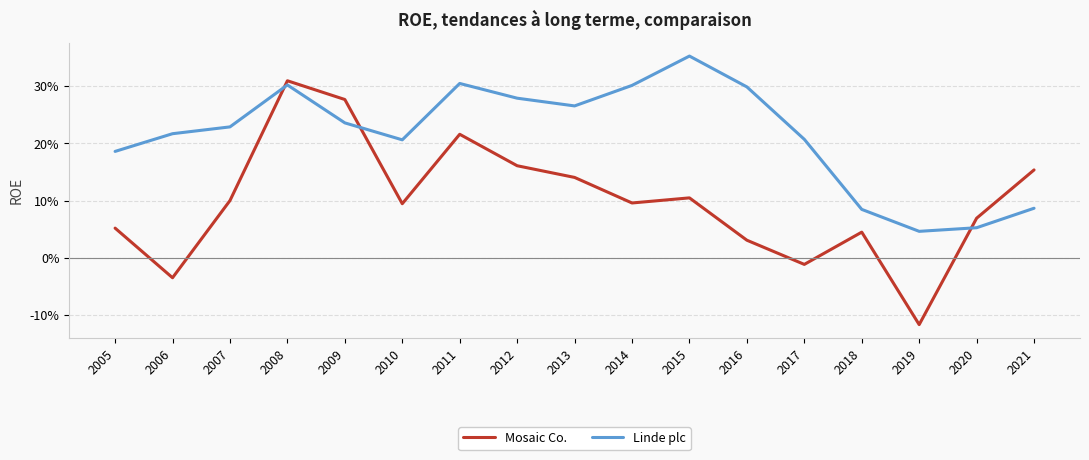

How many interior local peaks does the Linde plc series have?

3